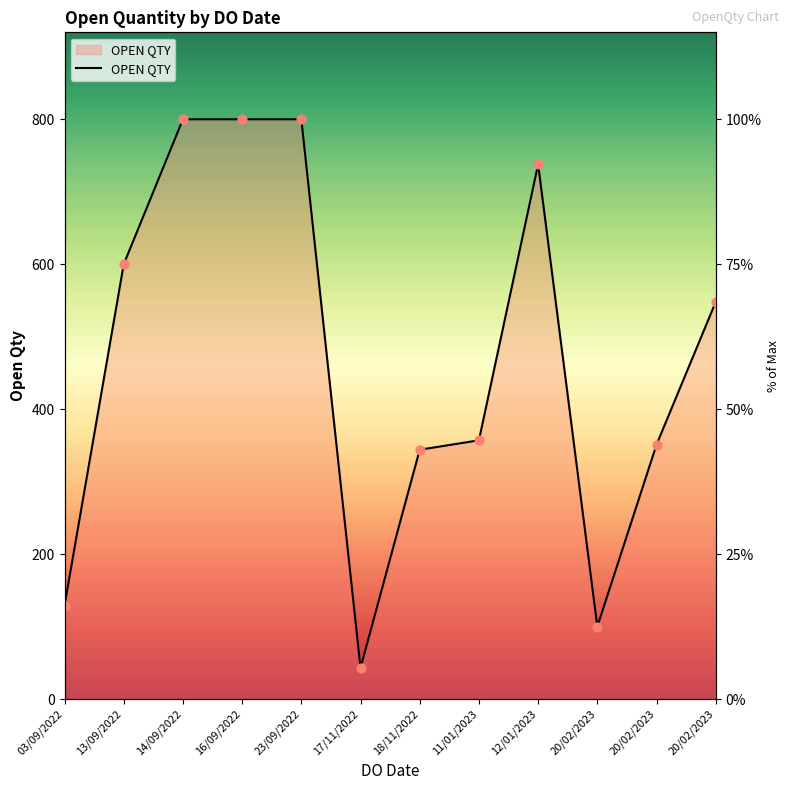

Between 03/09/2022 and 23/09/2022, which is larger?

23/09/2022